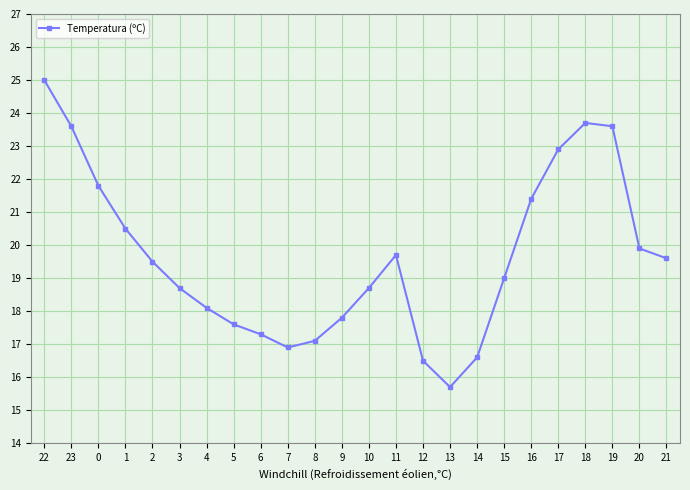

What is the value of the 8th point from the left?

17.6